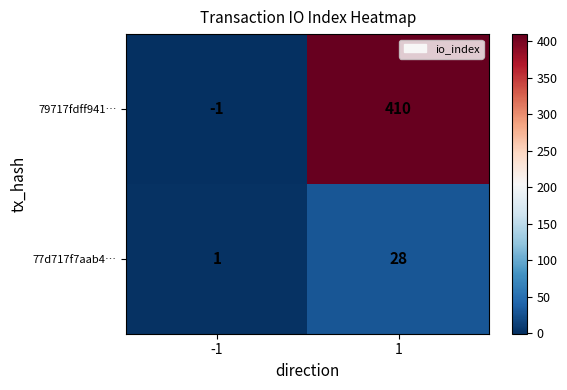

Reading left to right, list all the values displayed in this chart.

79717fdff941…: -1=-1	1=410
77d717f7aab4…: -1=1	1=28